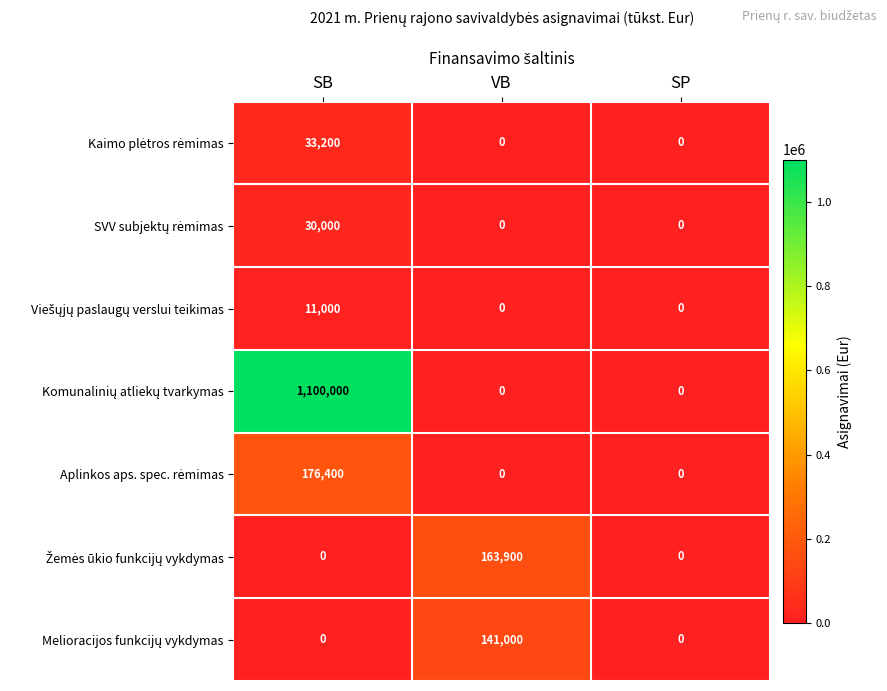

At which category is the sum across all series the highest?

SB